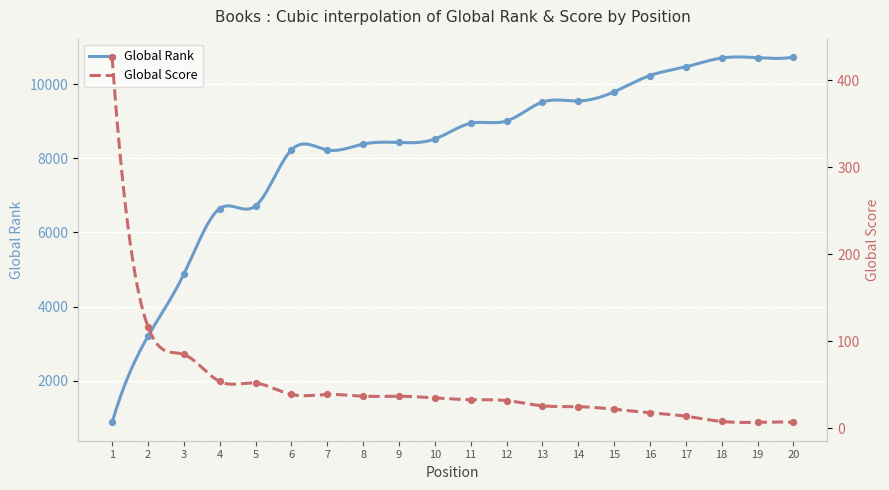

Is the value of Global Score at 19 greater than the value of Global Rank at 15?

No